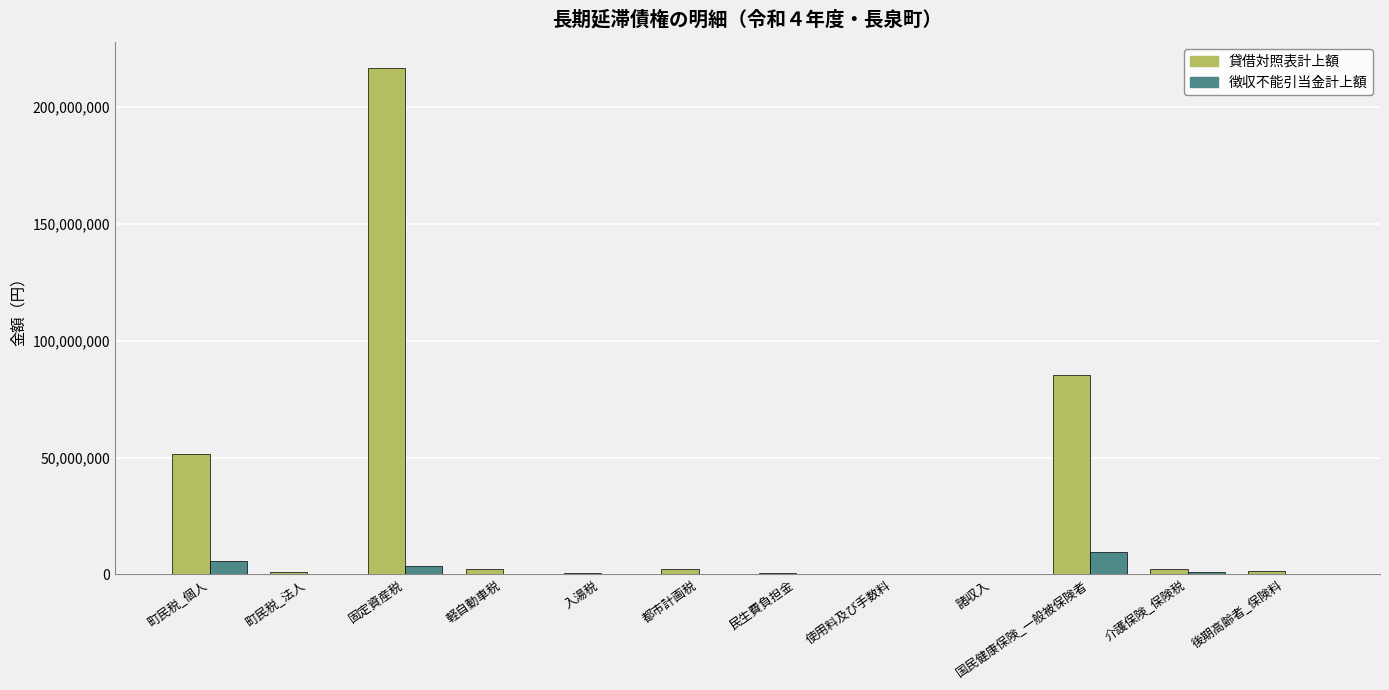

At which label does 徴収不能引当金計上額 first exceed 334416?

町民税_個人